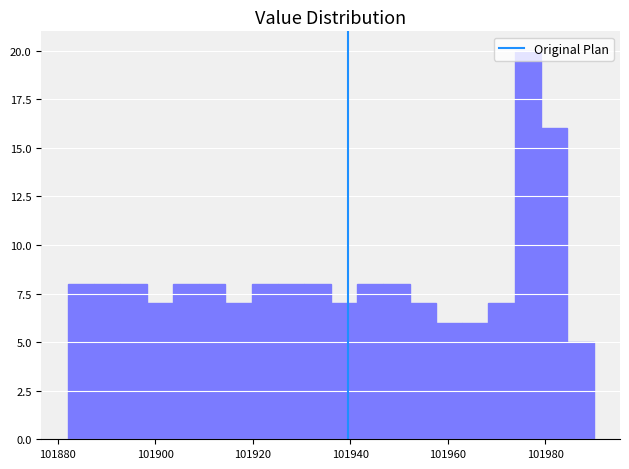

Around what value on the x-axis is the tallest bar? Give the approximate position of its centre, as read against the axis.

101976